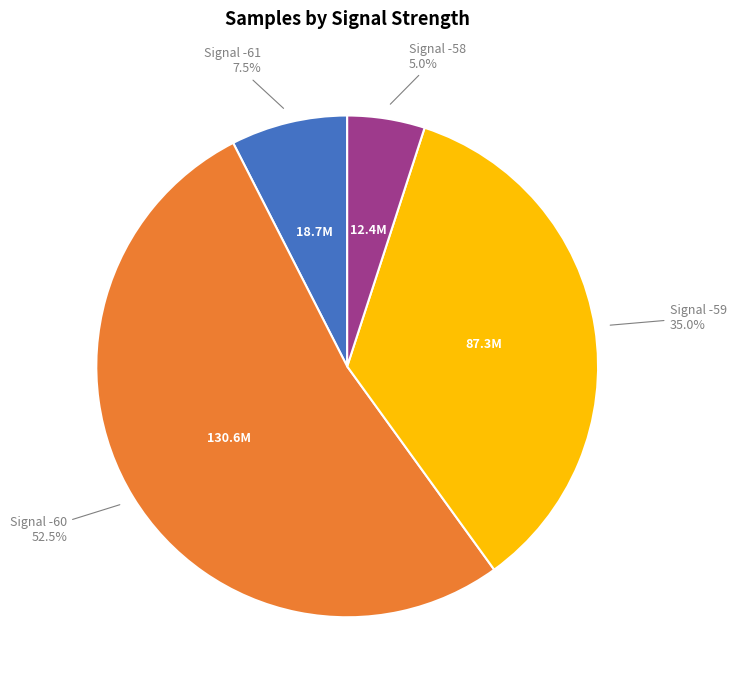

How many segments does this pie chart have?

4